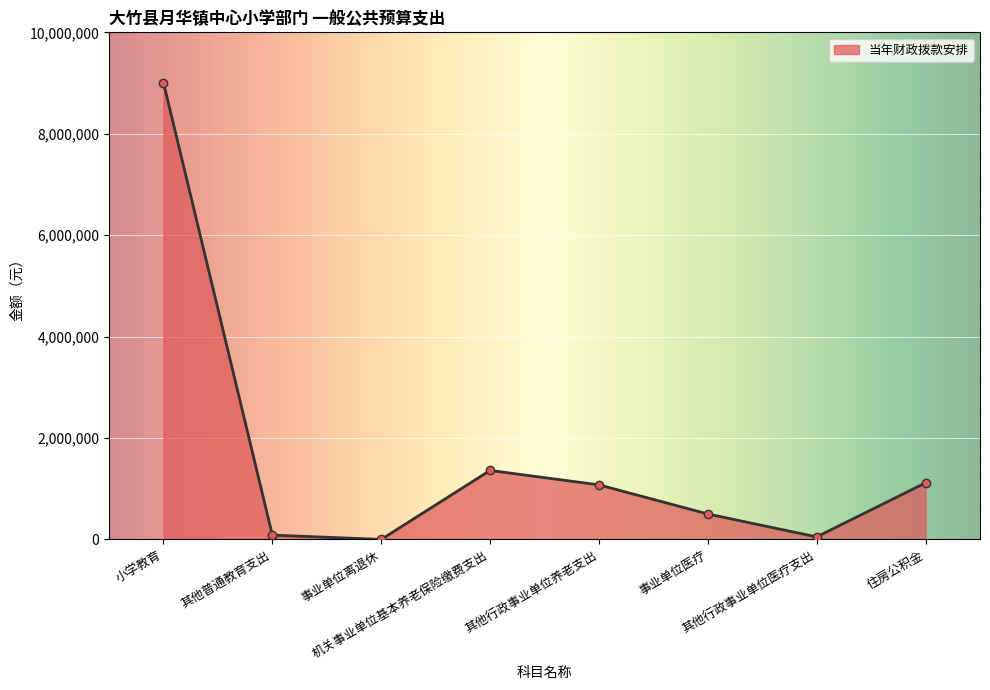

Where is the data nearest to the value 4505043?

机关事业单位基本养老保险缴费支出